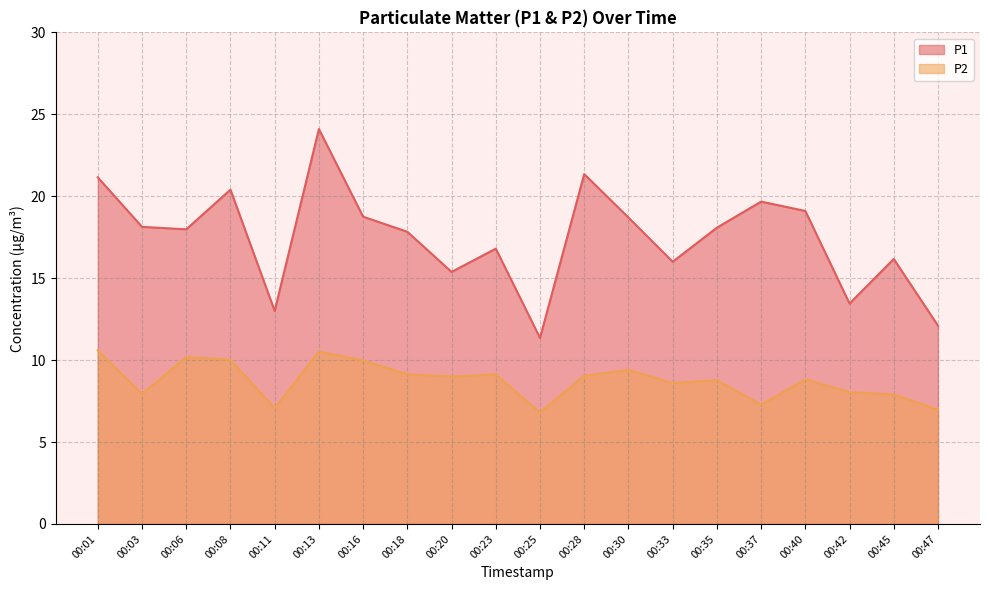

Reading left to right, transcribe all the data shown in this chart.

P1: 21.1	18.1	18.0	20.4	13.0	24.1	18.8	17.8	15.4	16.8	11.3	21.4	18.7	16.0	18.1	19.7	19.1	13.4	16.2	12.1
P2: 10.6	7.9	10.2	10.0	7.1	10.5	10.0	9.1	9.0	9.1	6.8	9.1	9.4	8.6	8.8	7.3	8.8	8.1	7.9	7.0